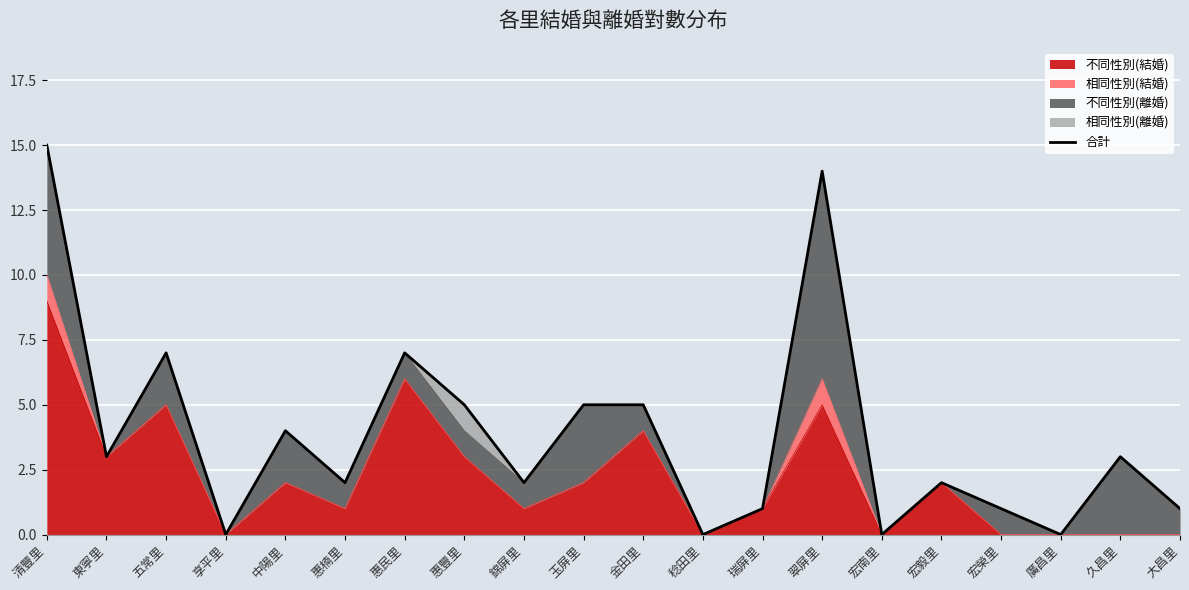

What is the sum of all values?

77